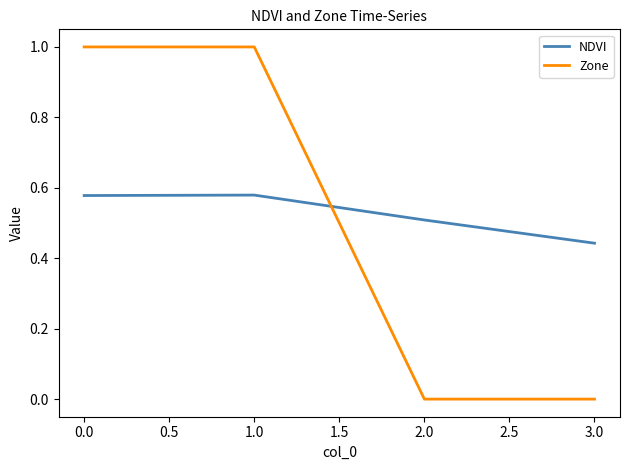

The value of Zone at 1.0 is 0.6. True or false?

False